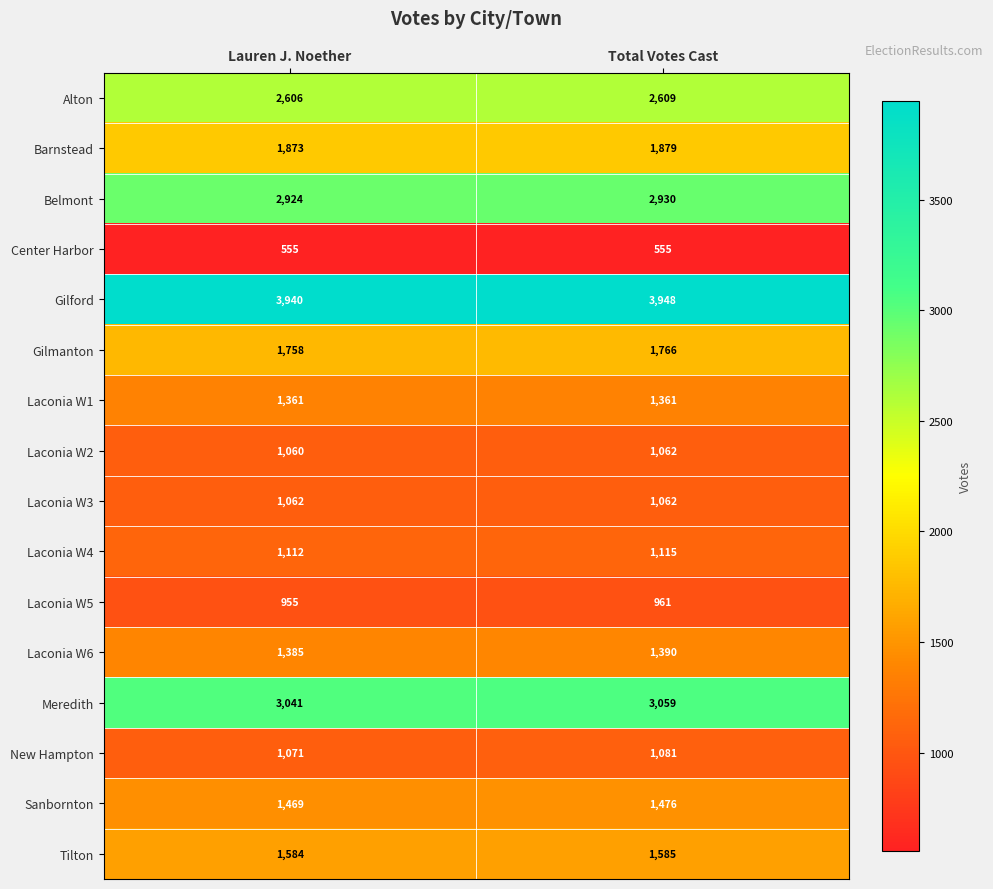

What is the spread (max minus min) of values at Total Votes Cast?

3393